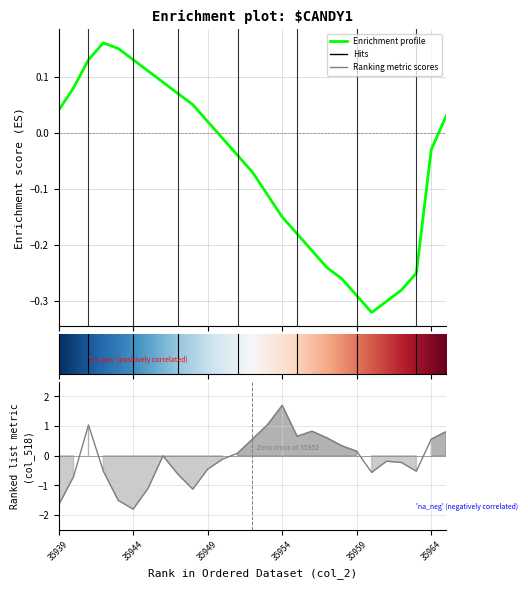

Does the chart have visible grid lines?

Yes